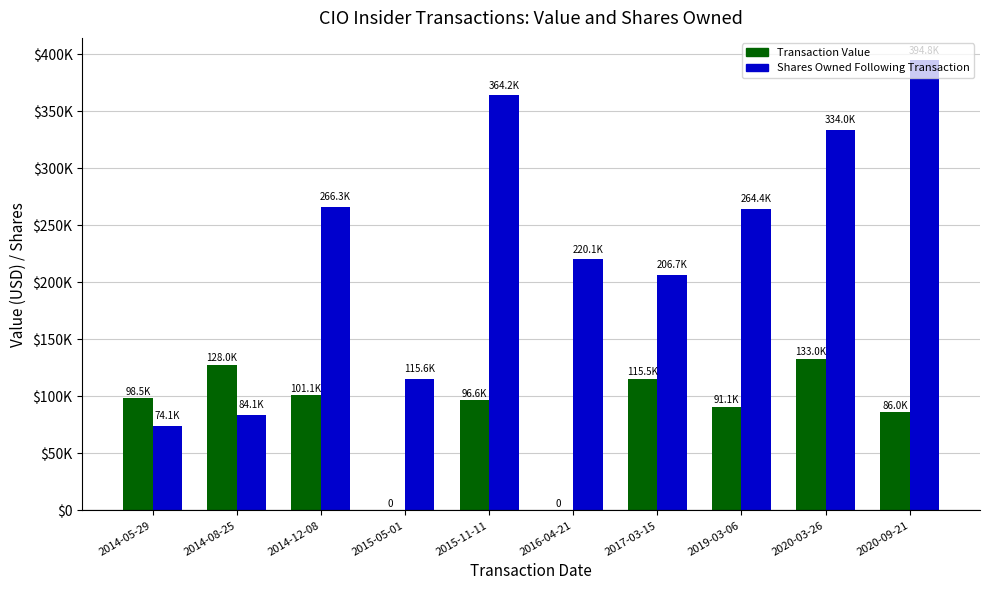

What is the average value of the Transaction Value series?

84968